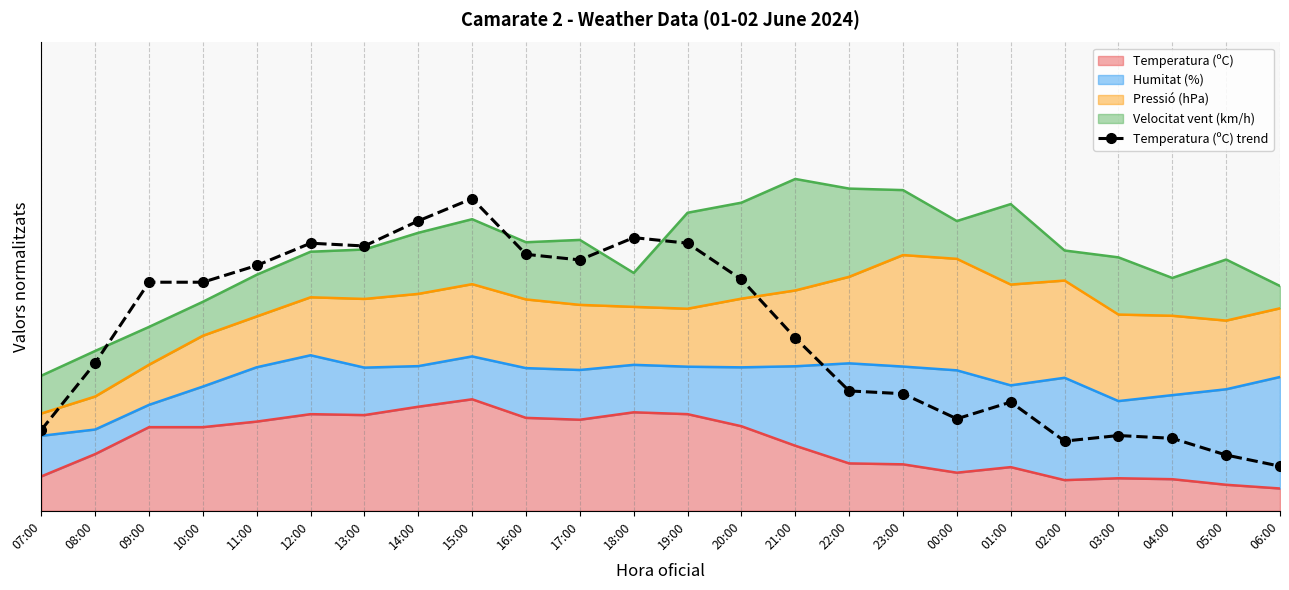

Reading right to left, what are all the values shown in this chart?

06:00=0.1	05:00=0.1	04:00=0.2	03:00=0.2	02:00=0.2	01:00=0.2	00:00=0.2	23:00=0.3	22:00=0.3	21:00=0.4	20:00=0.5	19:00=0.6	18:00=0.6	17:00=0.6	16:00=0.6	15:00=0.7	14:00=0.6	13:00=0.6	12:00=0.6	11:00=0.5	10:00=0.5	09:00=0.5	08:00=0.3	07:00=0.2